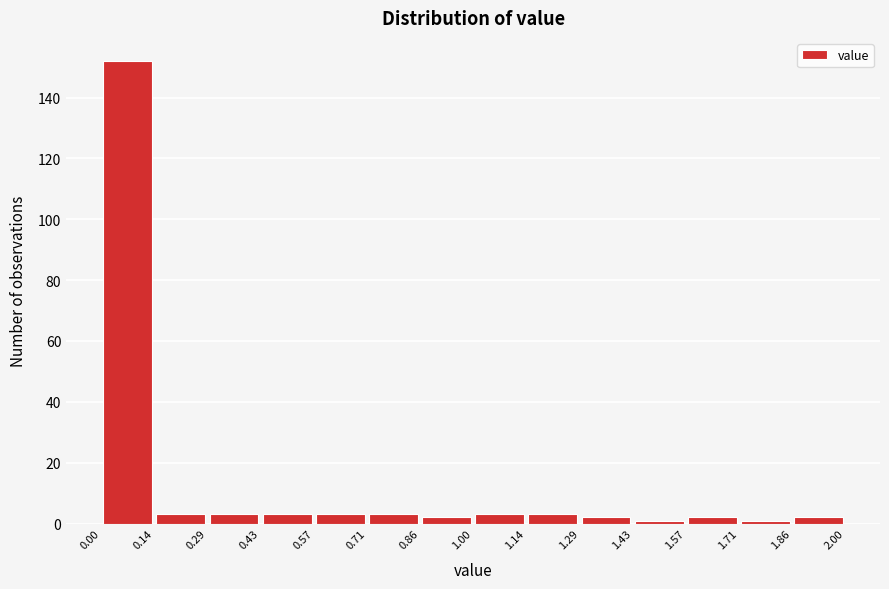

What is the height of the bar covering 0.43 to 0.57 on the x-axis? The values are not printed on the chart, so give them approximately, as read against the axis.

4